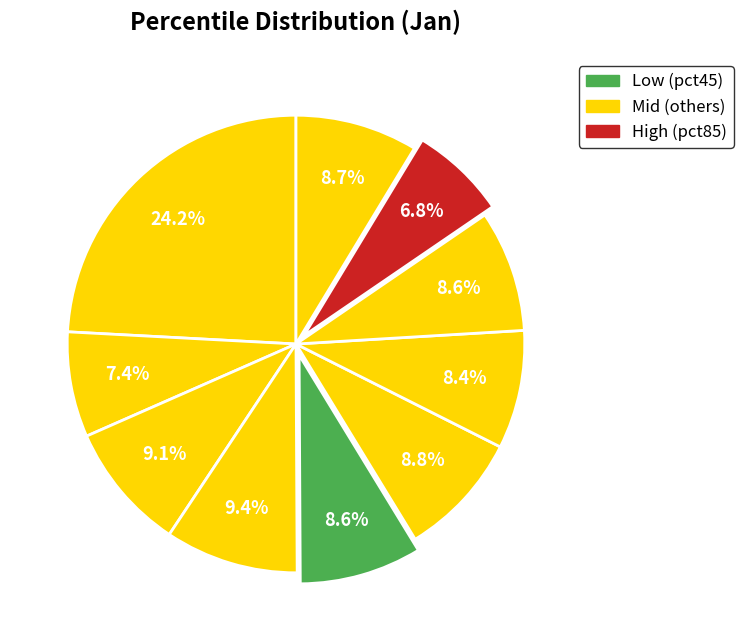

Rank the categories by value from highest to lowest.

pct05, pct35, pct25, pct55, pct95, pct45, pct75, pct65, pct15, pct85